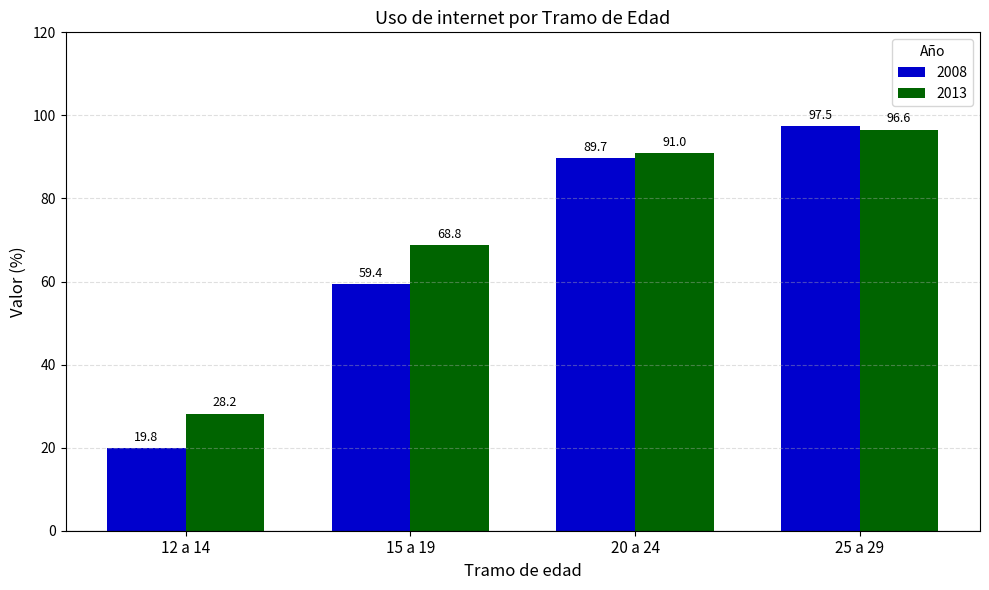

List the labels in order of 2013 value, smallest first.

12 a 14, 15 a 19, 20 a 24, 25 a 29